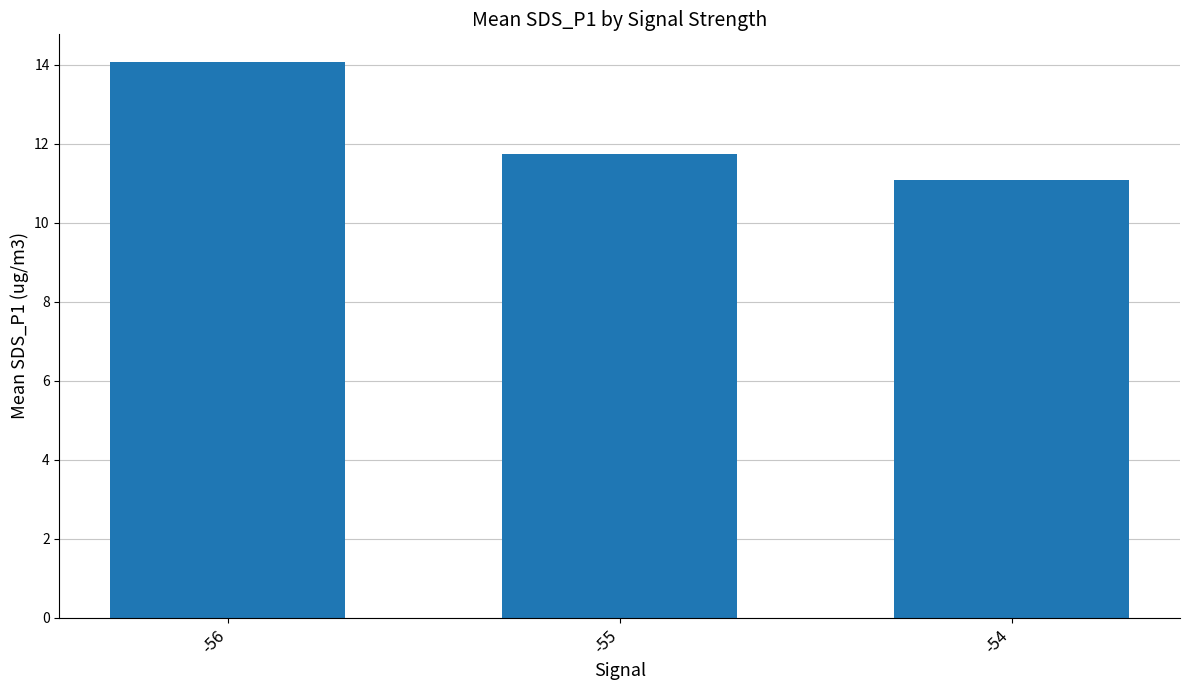

Between -55 and -56, which is larger?

-56